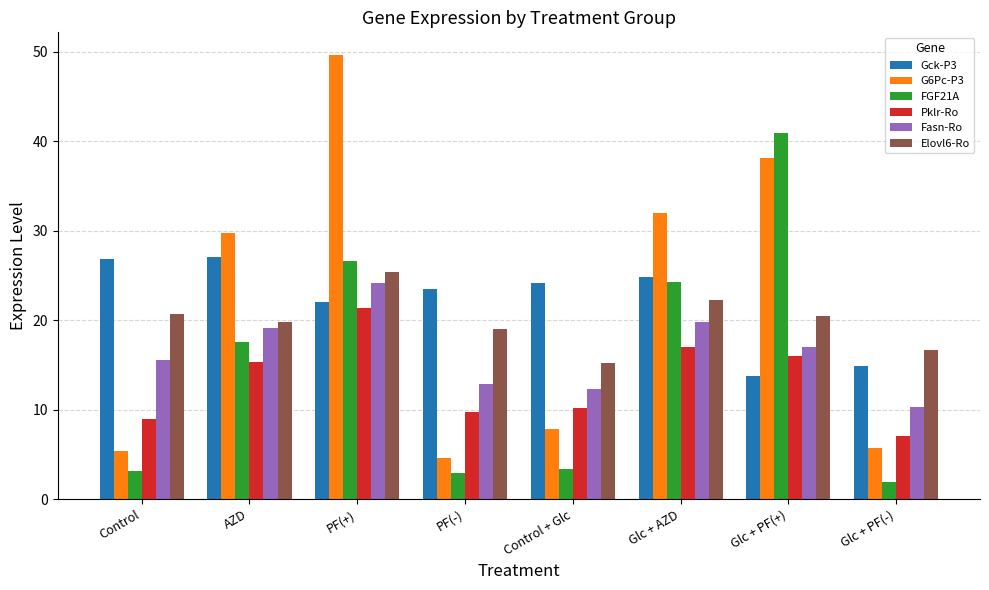

How many bars are there in each group?

6